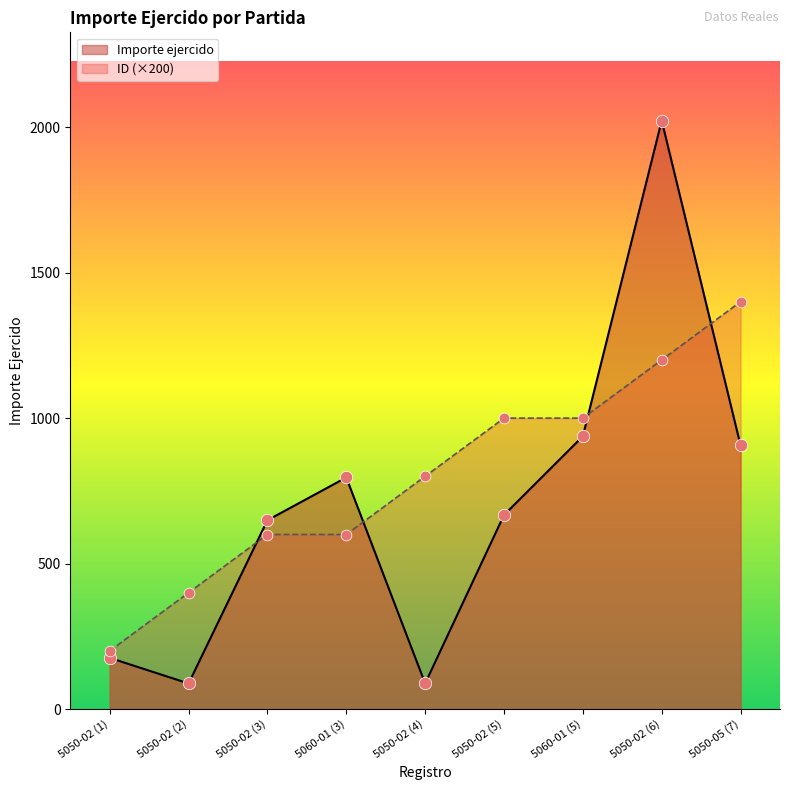

What are all the series names shown in the legend?

Importe ejercido, ID (×200)